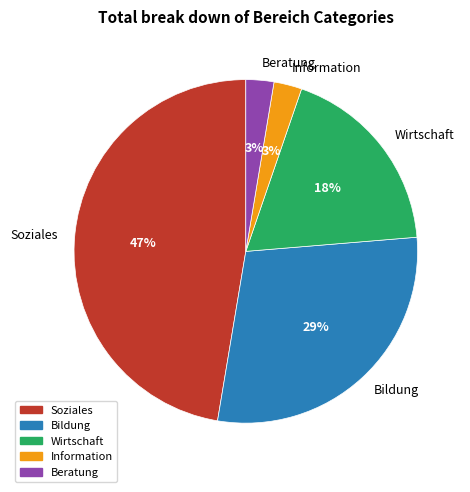

Between Information and Wirtschaft, which is larger?

Wirtschaft